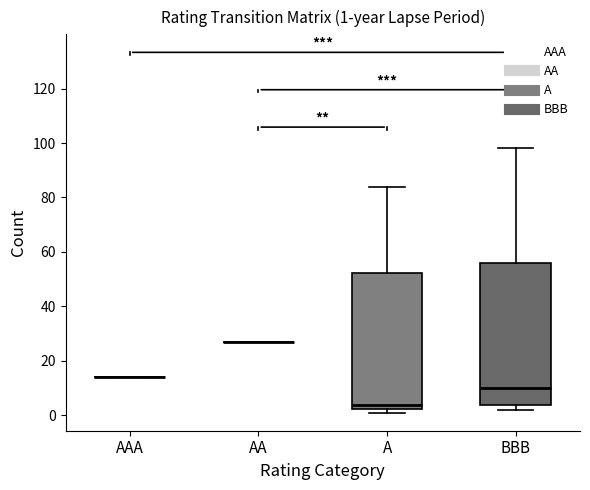

Comparing the boxes themselves (not the whiskers), which one is the tallest?

BBB